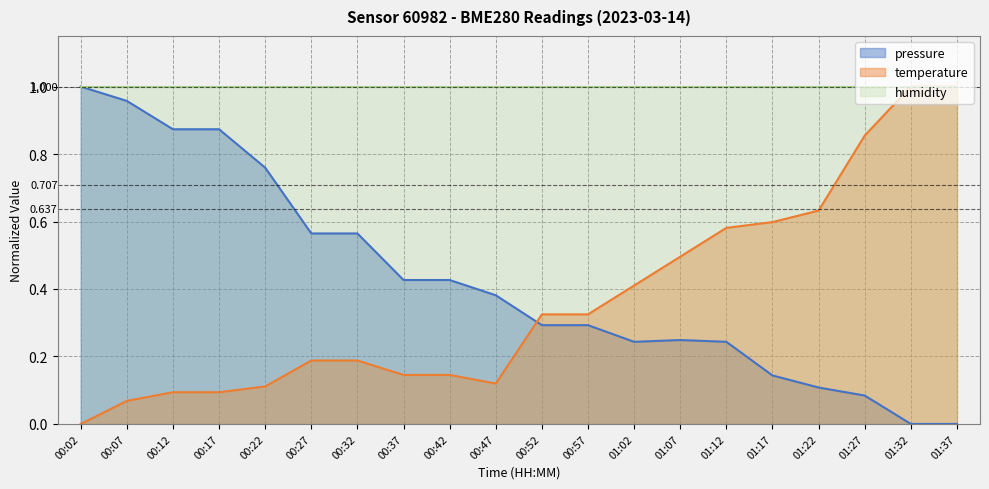

What is the difference between the highest and lowest values at 01:22?

0.5